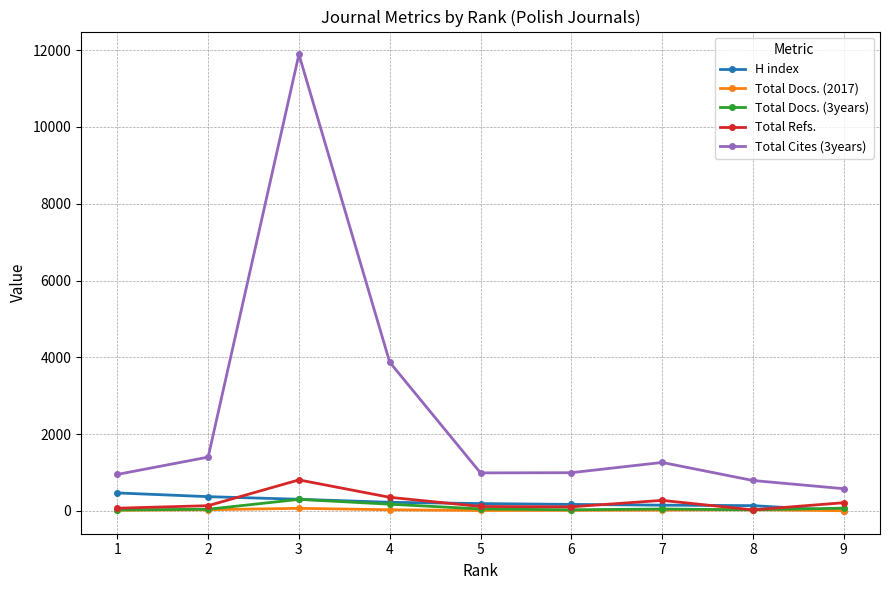

Which series has the widest spread of values?

Total Cites (3years)